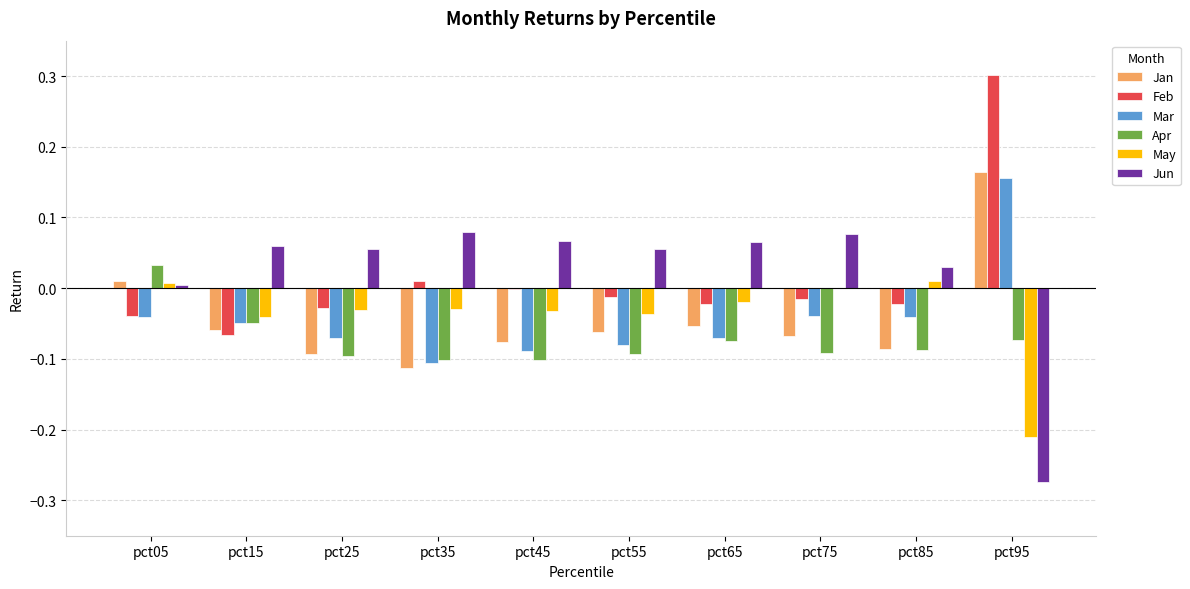

Which series has the largest total across all categories?

Jun